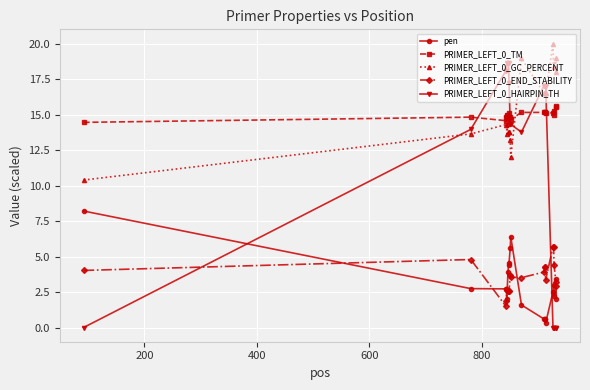

What is the difference between the maximum and minimum values in the PRIMER_LEFT_0_TM series?

1.1